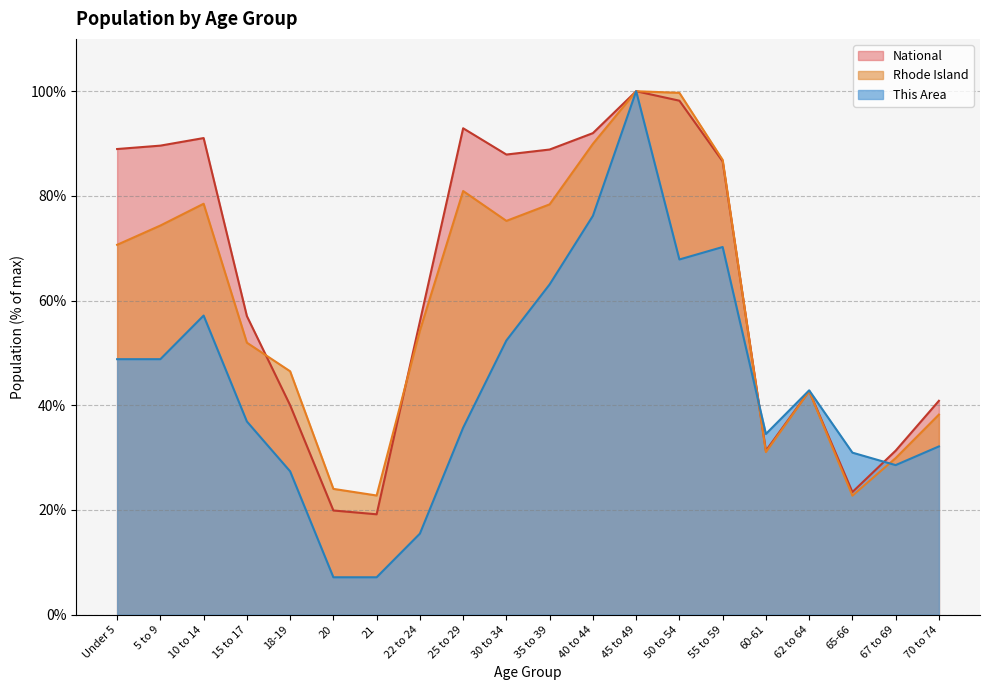

List the series in order of their peak value, highest first.

This Area, Rhode Island, National